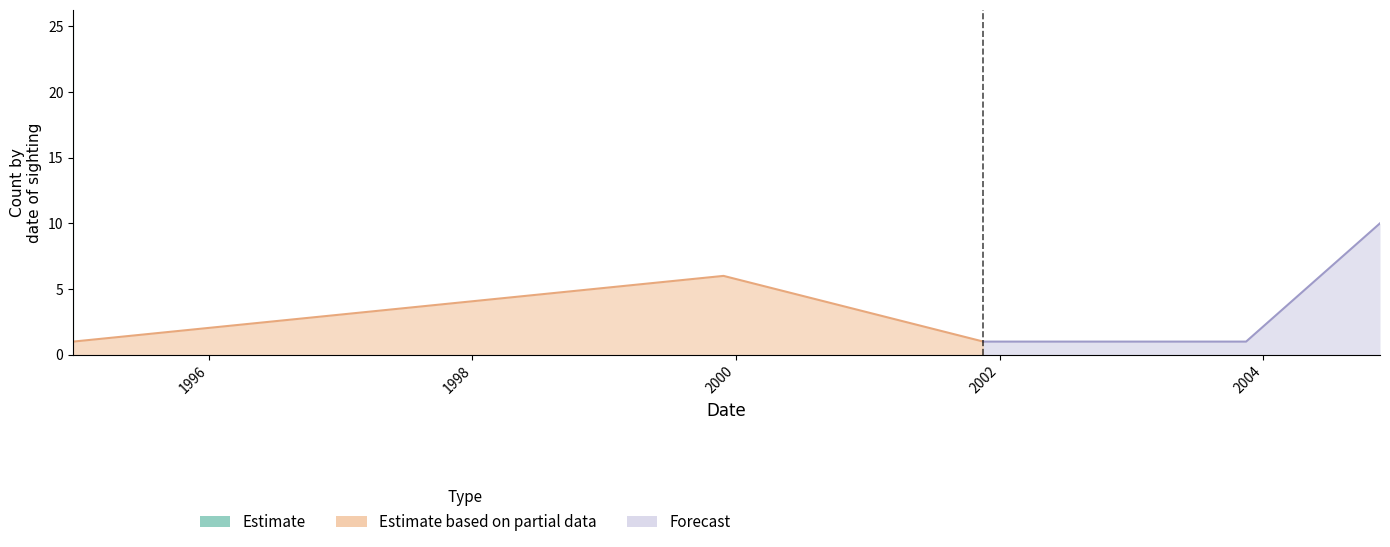

True or false: Count has a value of 2.7 at 1999-11-28.

False